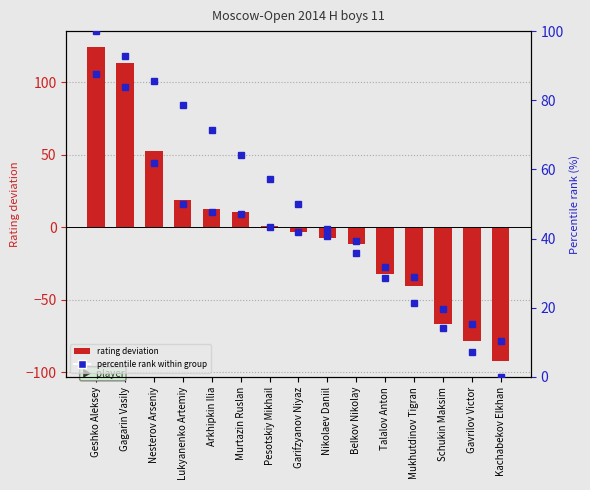

What is the difference between the maximum and minimum values in the Percentile rank series?

100.0